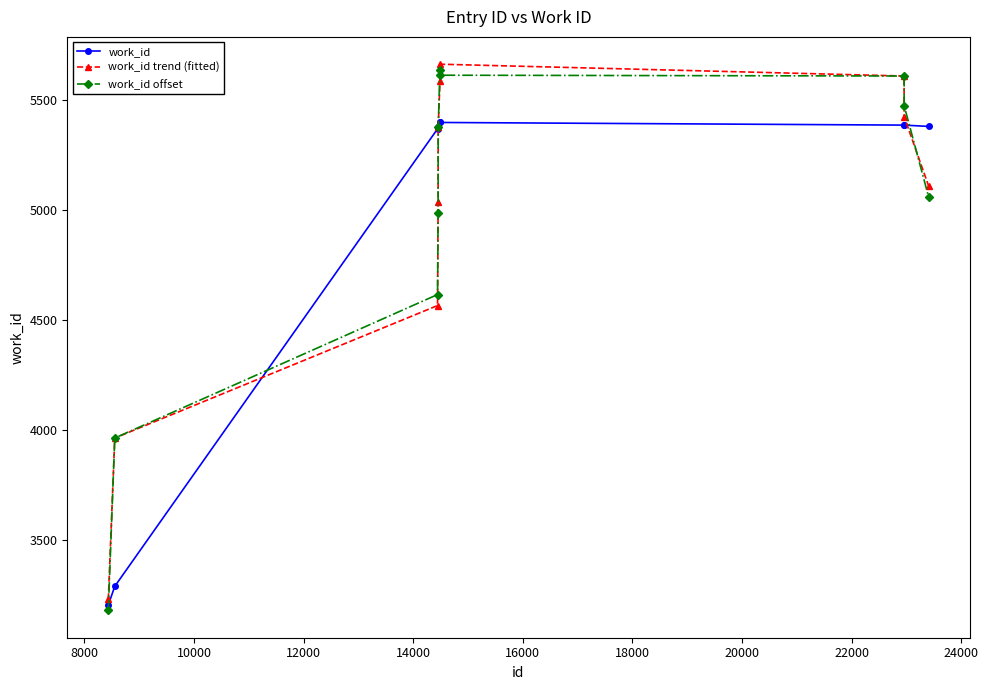

What is the value of the work_id point at the 9th from the left?

5385.0